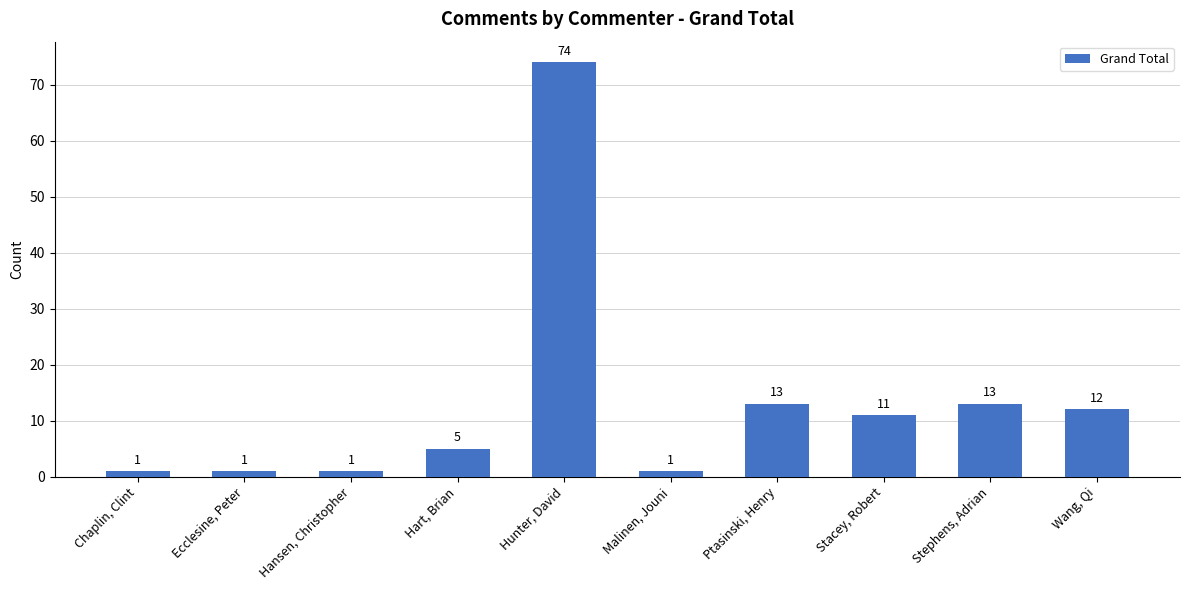

What is the difference between the maximum and second lowest values?

73